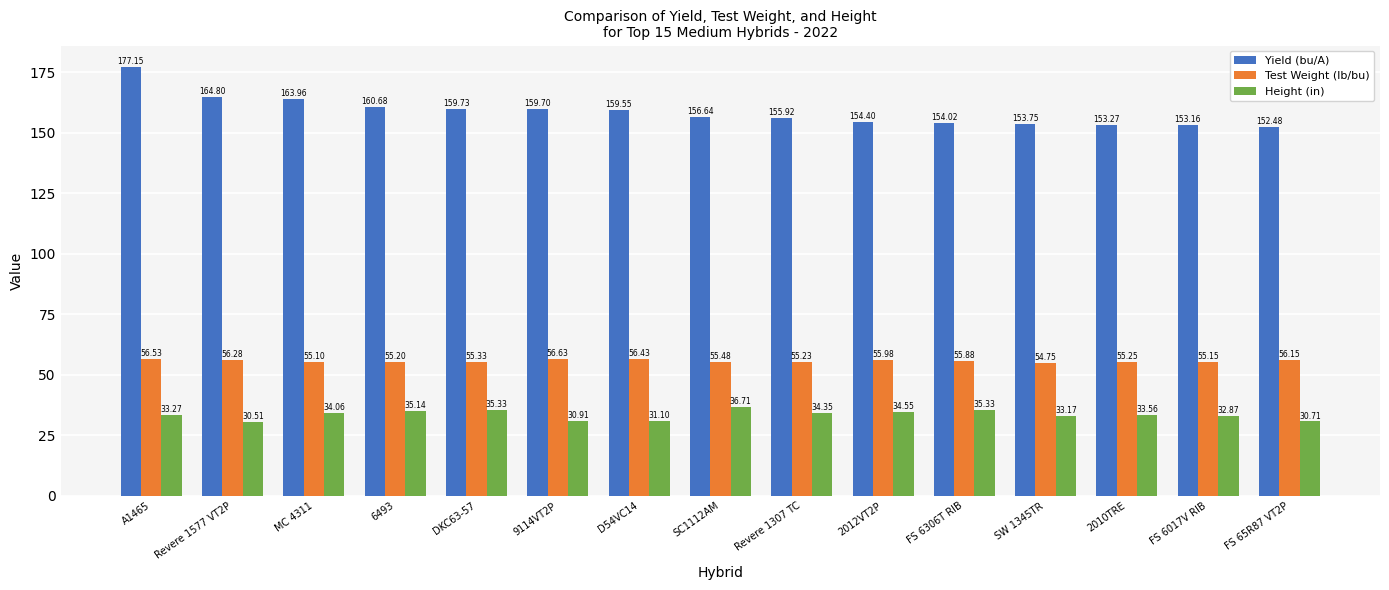

At which category is the sum across all series the highest?

A1465